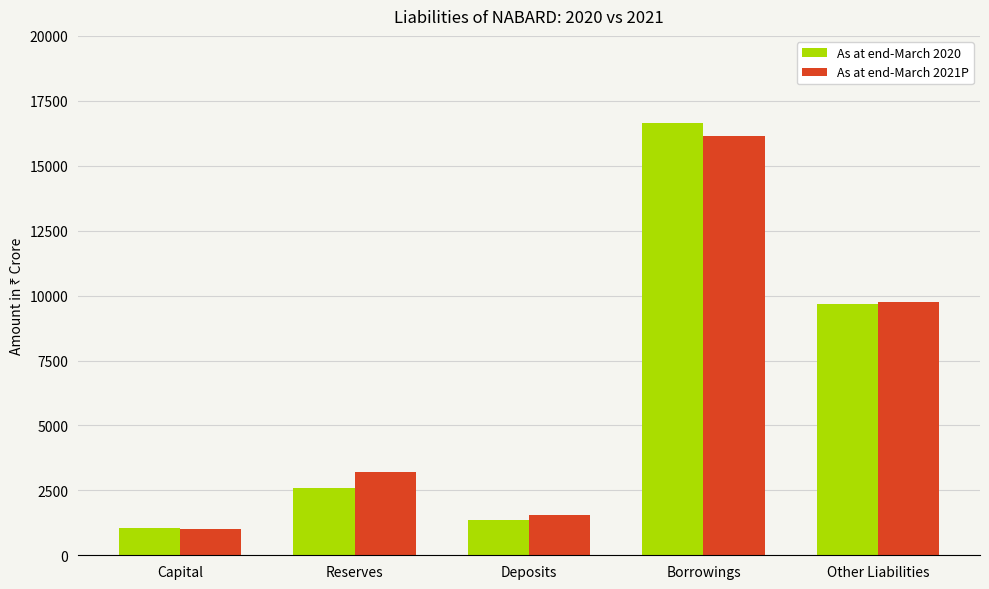

At Deposits, list the series in order from smallest to largest.

As at end-March 2020, As at end-March 2021P